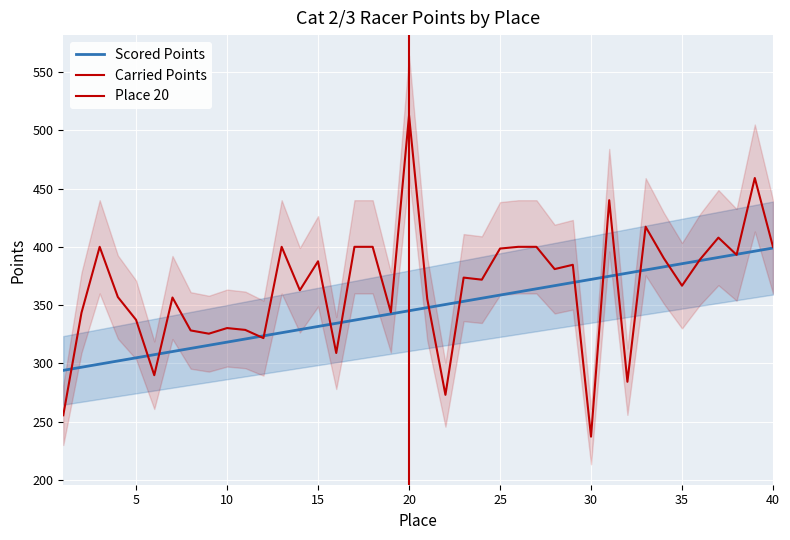

How many categories are shown in the chart?

40